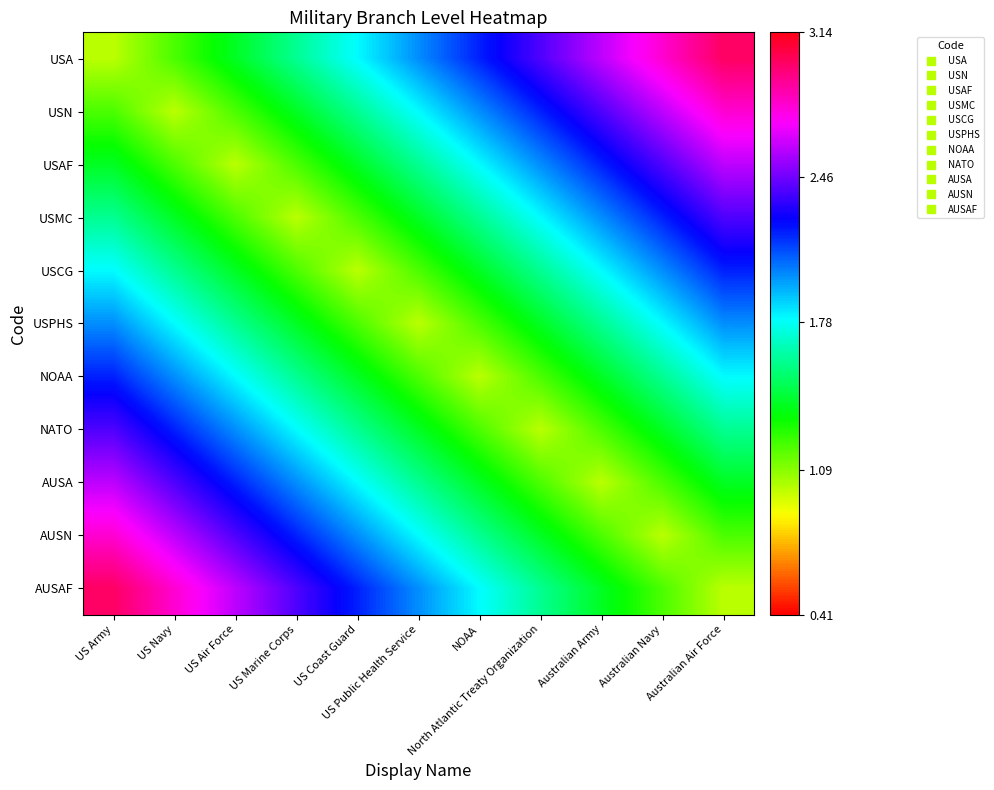

At which category does the chart reach its peak across all series?

Australian Air Force